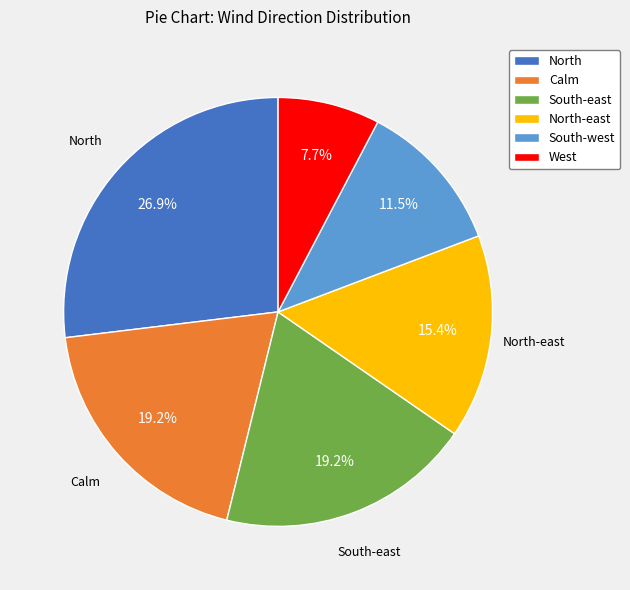

To the nearest percent, what is the difference between the largest and smallest slice percentages?

19%